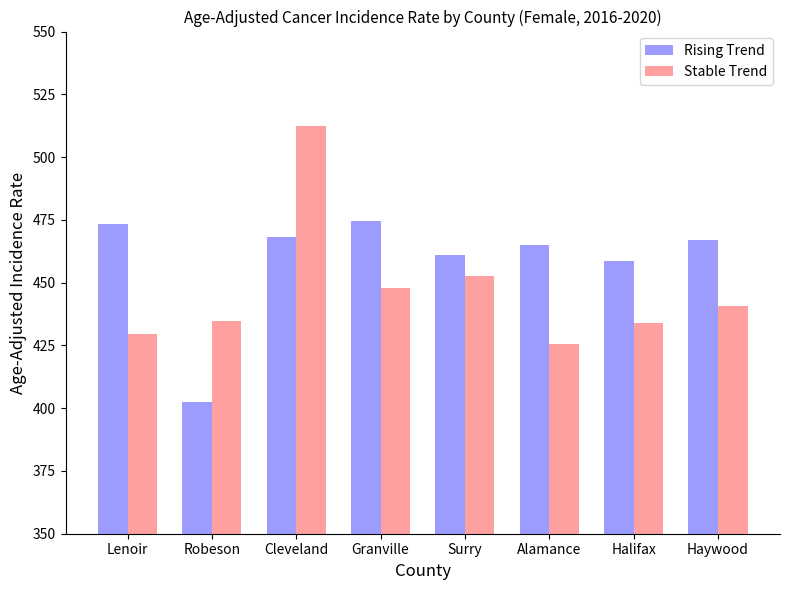

What value does the Rising Trend series have at Granville?

474.6